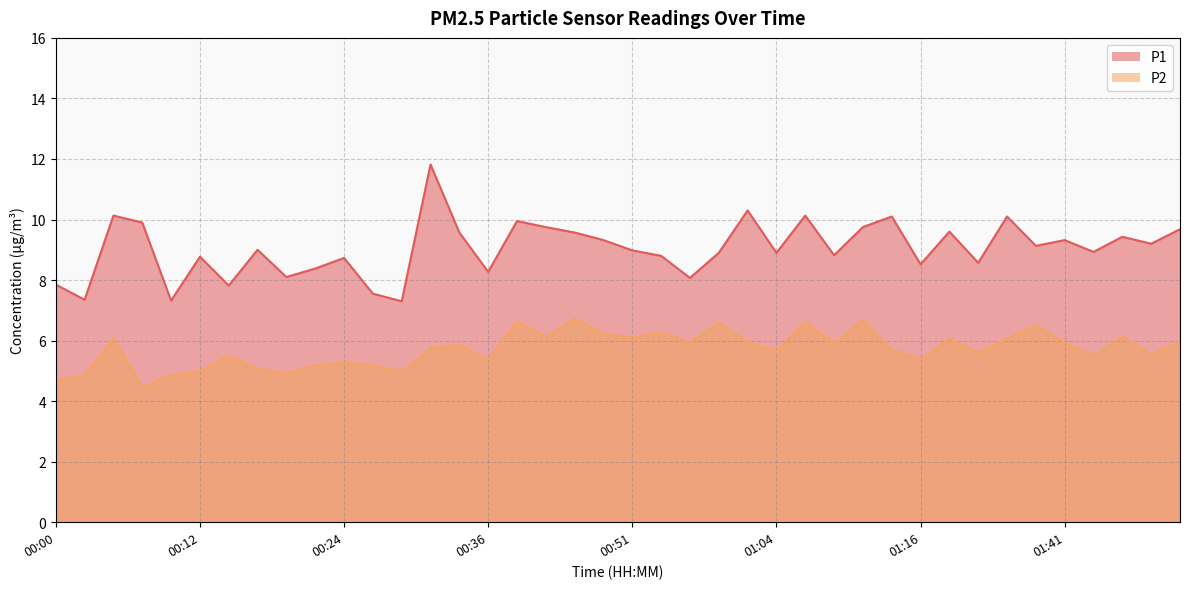

What is the difference between the maximum and minimum values in the P1 series?

4.5